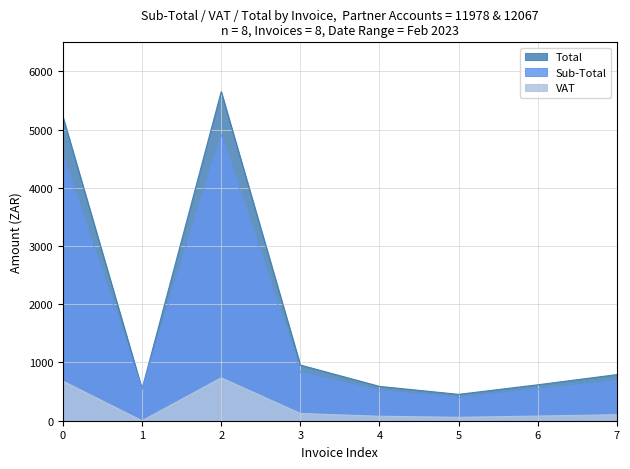

True or false: Sub-Total has more than 1 points higher than both neighbors.

False